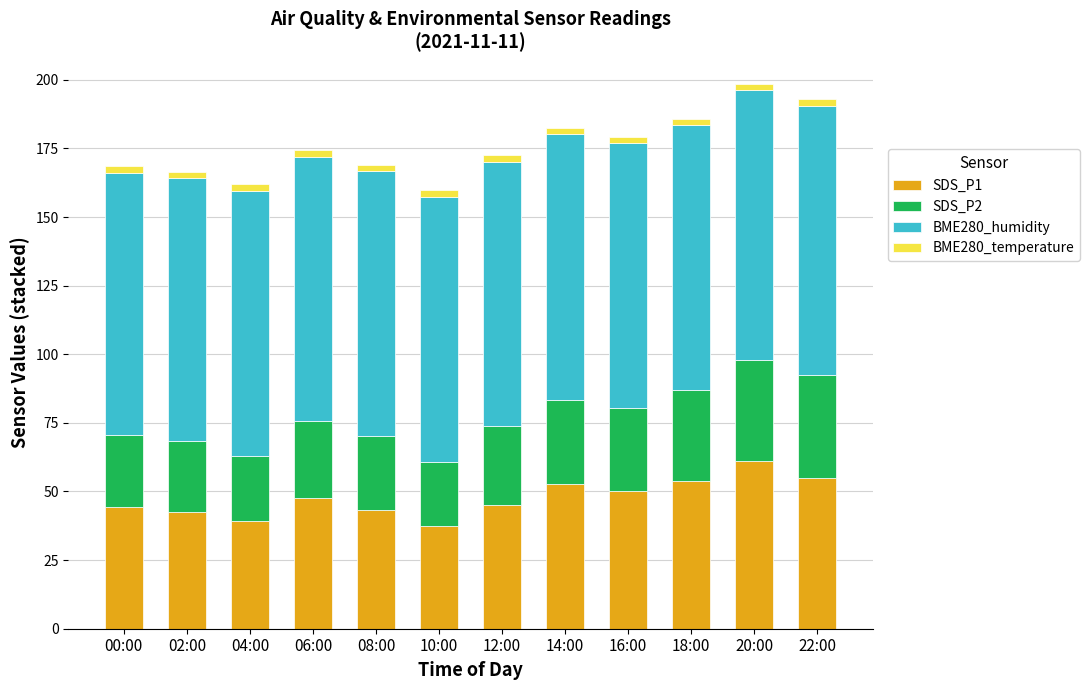

The value of SDS_P1 at 02:00 is 67.7. True or false?

False